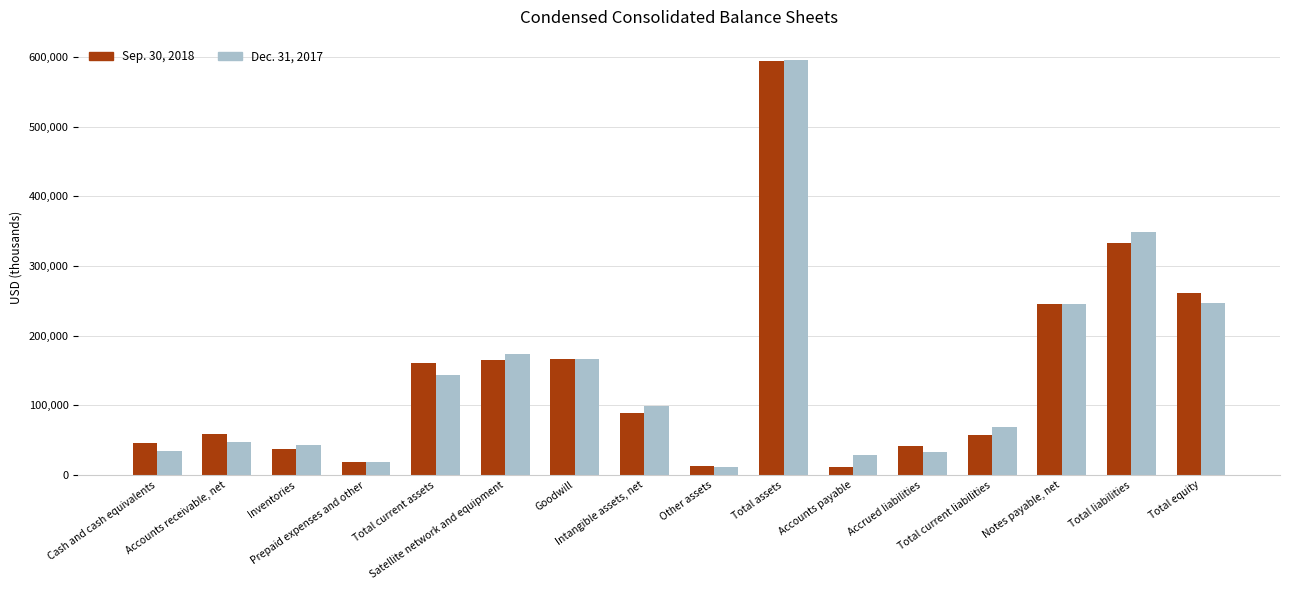

Which series changed the most between Cash and cash equivalents and Prepaid expenses and other?

Sep. 30, 2018